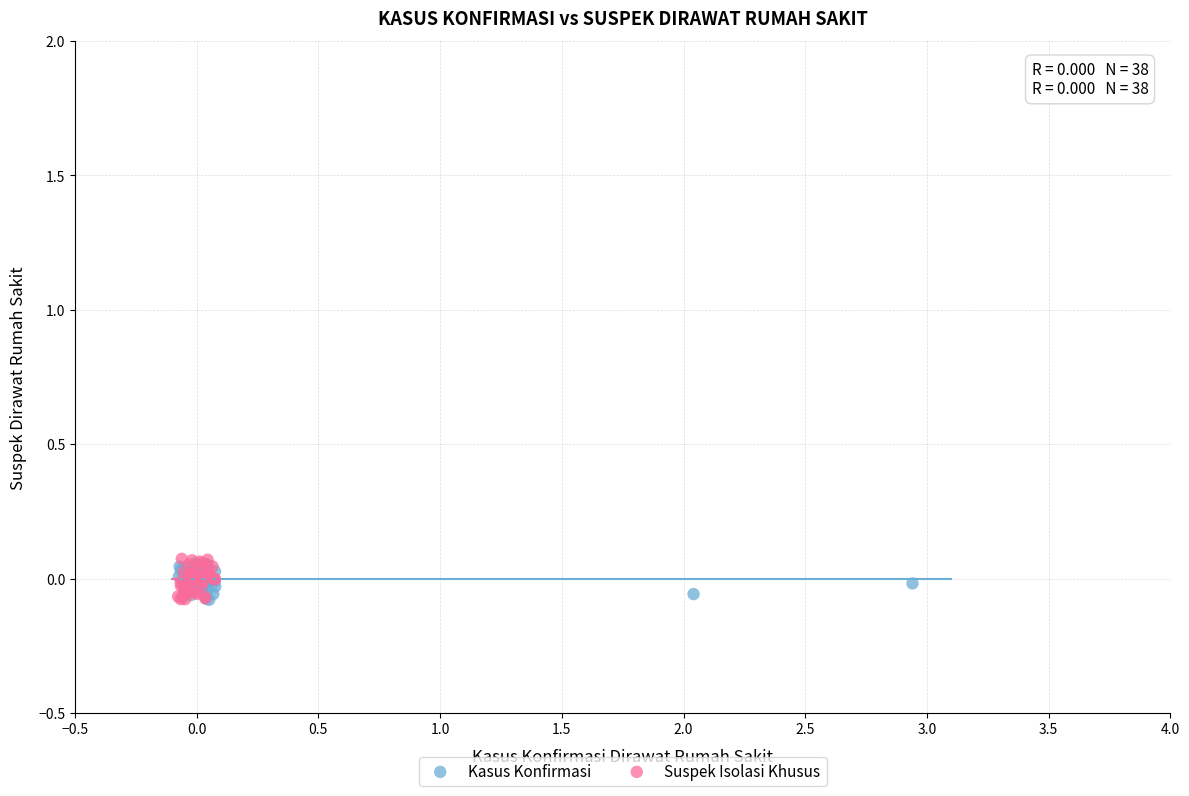

Which series has the widest spread of Y values?

Suspek Isolasi Khusus